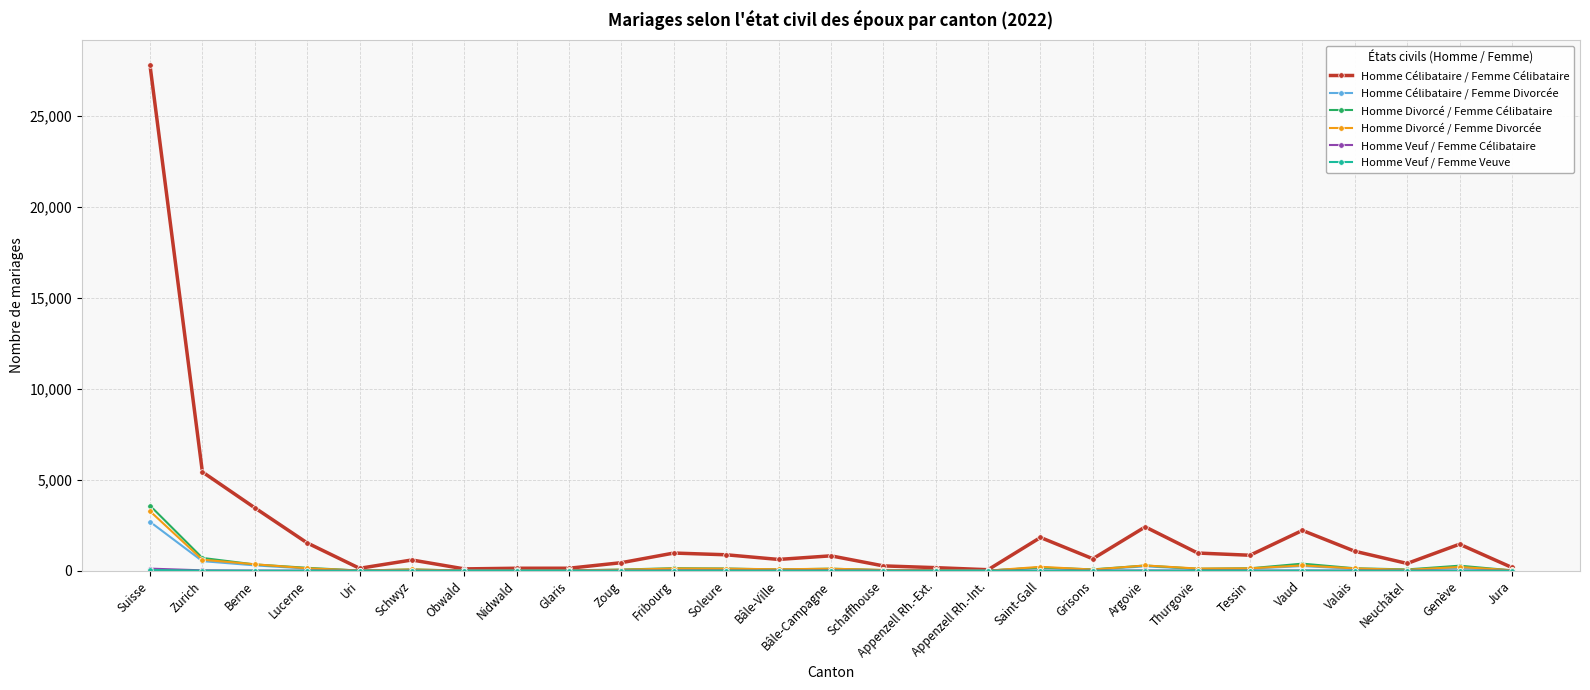

What is the maximum value for Homme Célibataire / Femme Divorcée?

2690